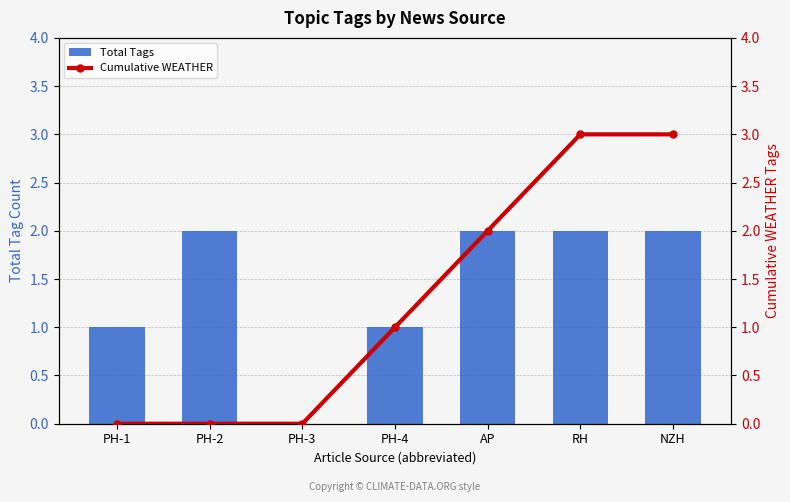

How many series are shown in this chart?

2